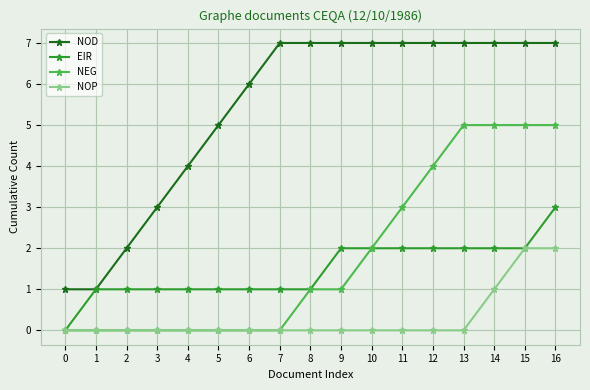

True or false: NOD and NOP cross at least once.

False